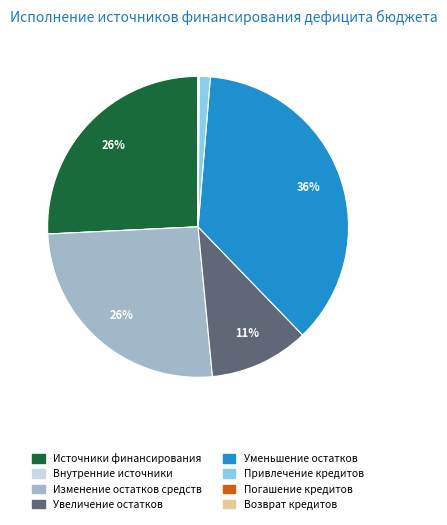

What percentage is the Увеличение остатков slice, to the nearest percent?

11%